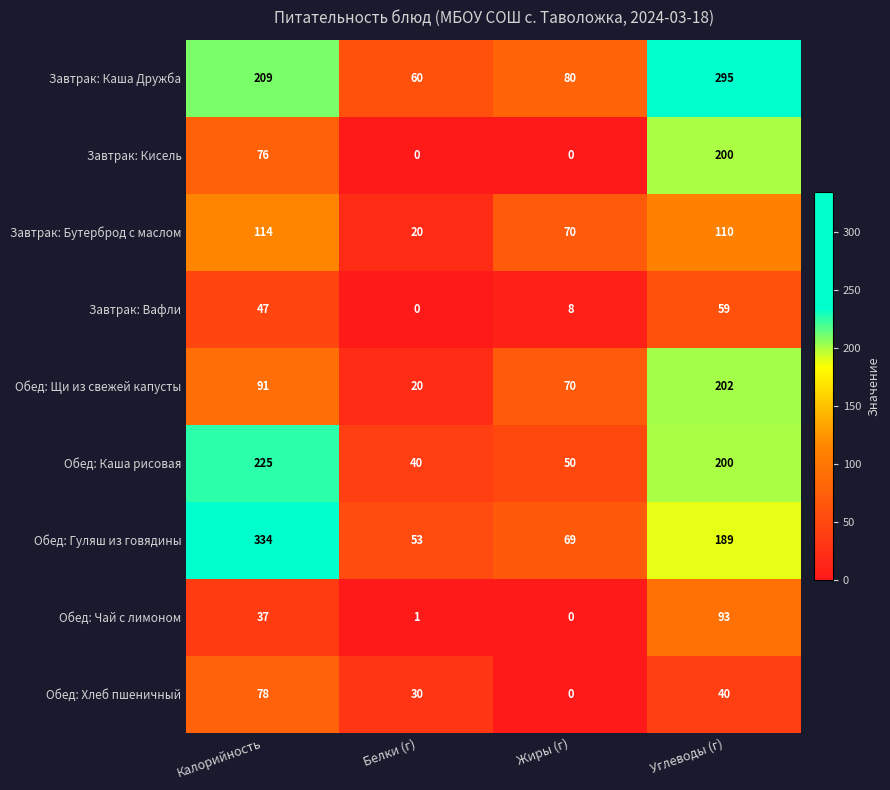

List the series in order of their peak value, highest first.

Обед: Гуляш из говядины, Завтрак: Каша Дружба, Обед: Каша рисовая, Обед: Щи из свежей капусты, Завтрак: Кисель, Завтрак: Бутерброд с маслом, Обед: Чай с лимоном, Обед: Хлеб пшеничный, Завтрак: Вафли